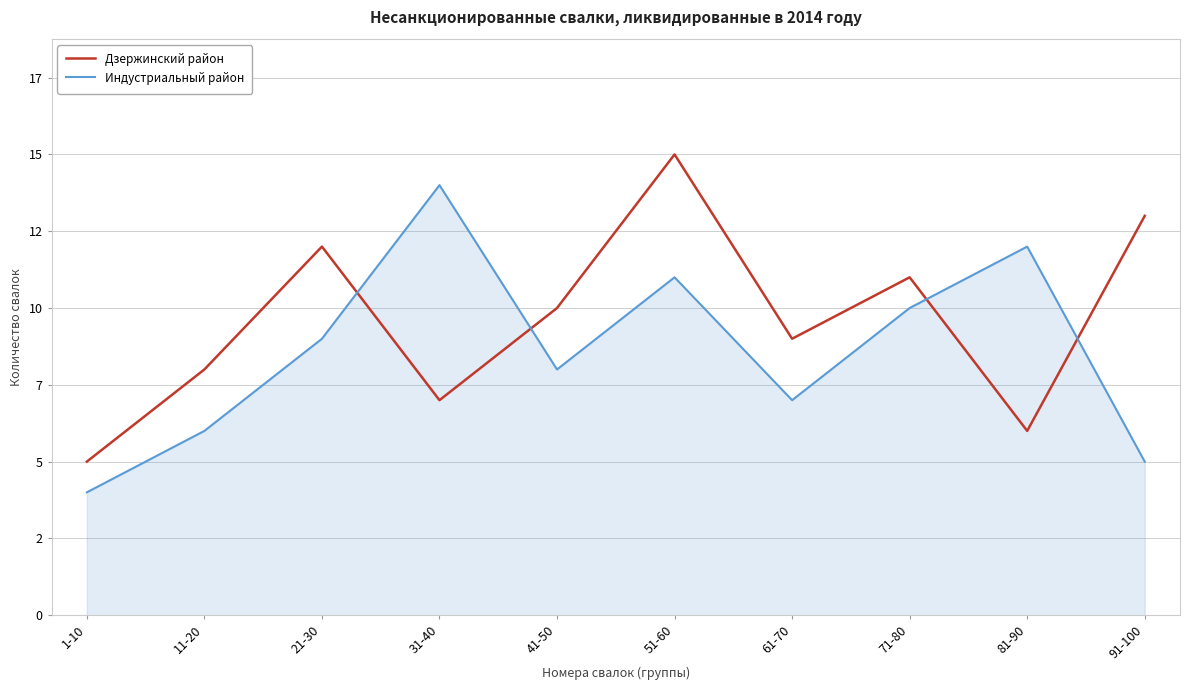

Between 31-40 and 51-60, which series saw the biggest shift?

Дзержинский район